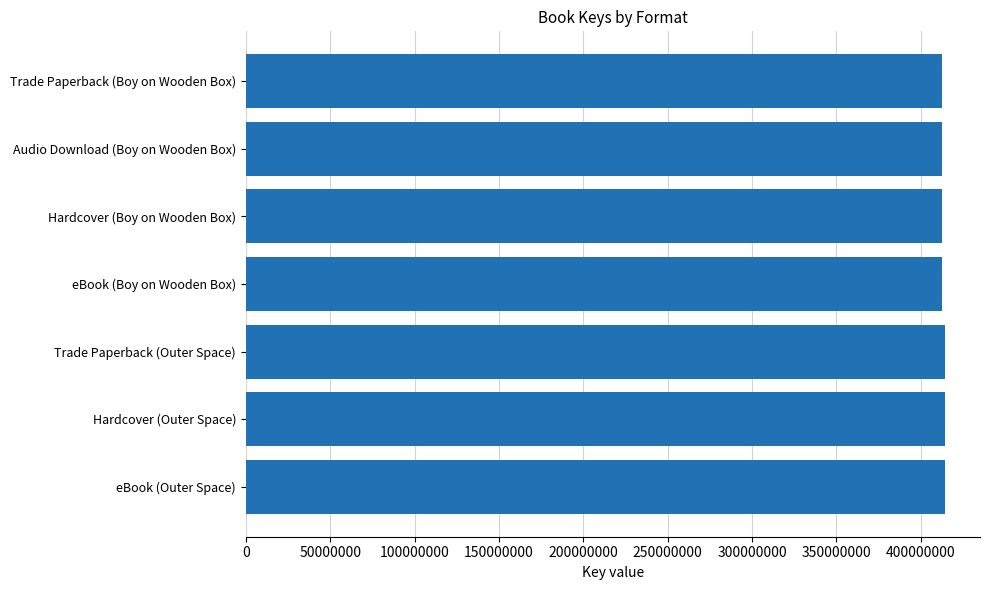

What is the average value?

413272640